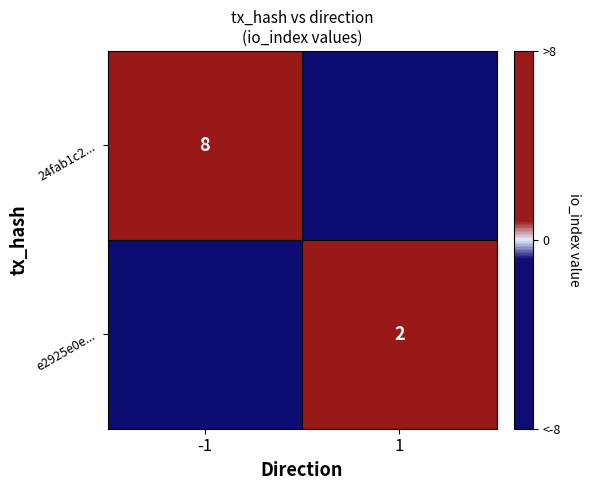

The value of e2925e0e... at 1 is 1. True or false?

False